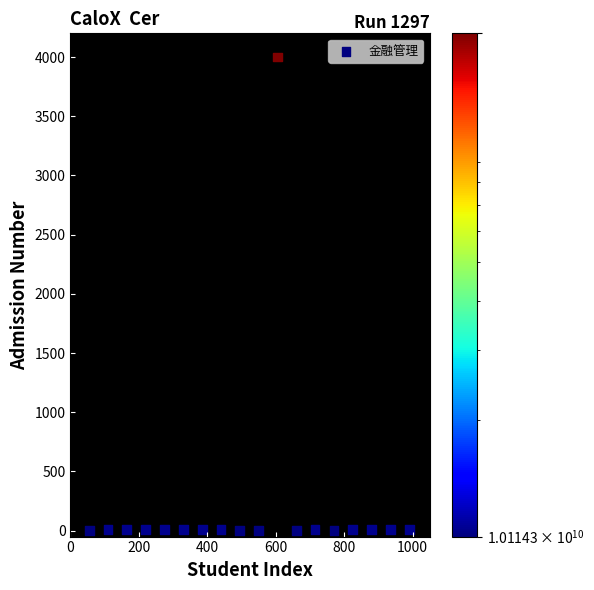

What is the range of Y values (max minus min)?

4000.0